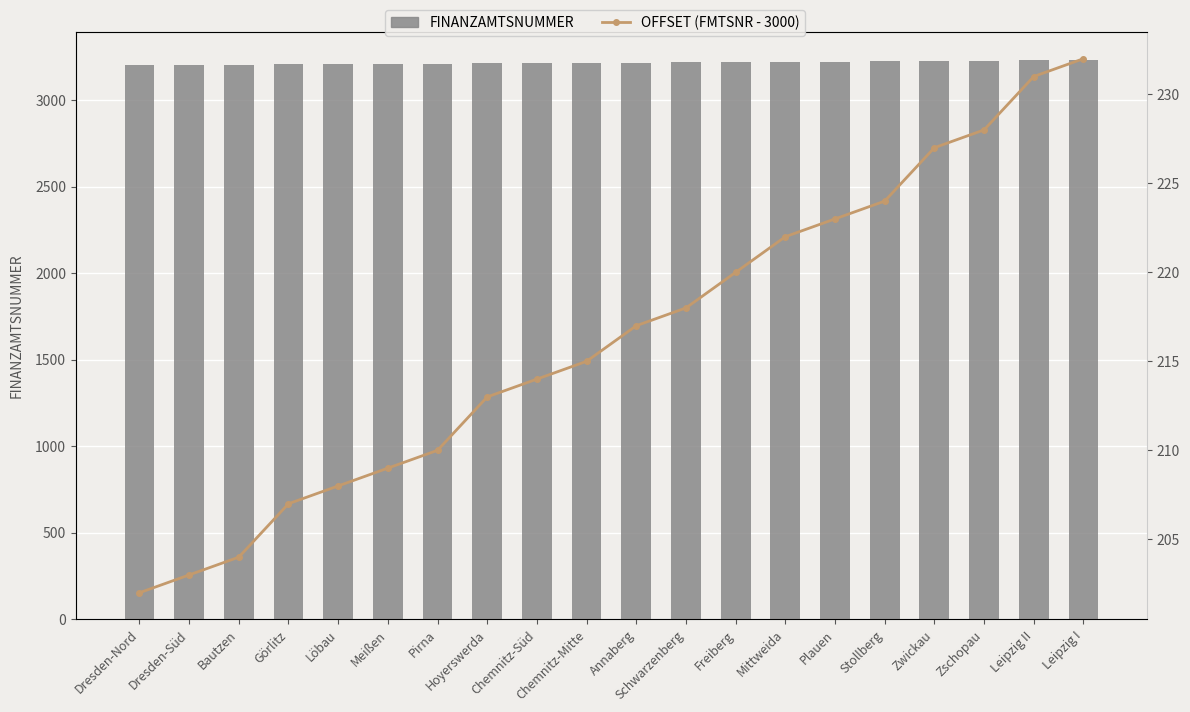

What is the difference between the highest and lowest values at Dresden-Süd?

3000